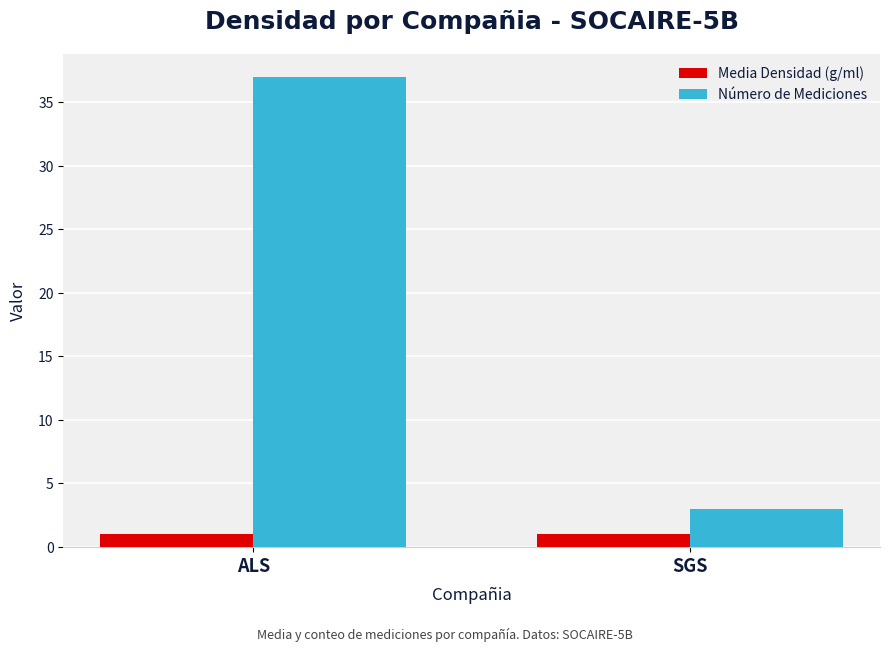

What is the total value across all series at SGS?

4.0